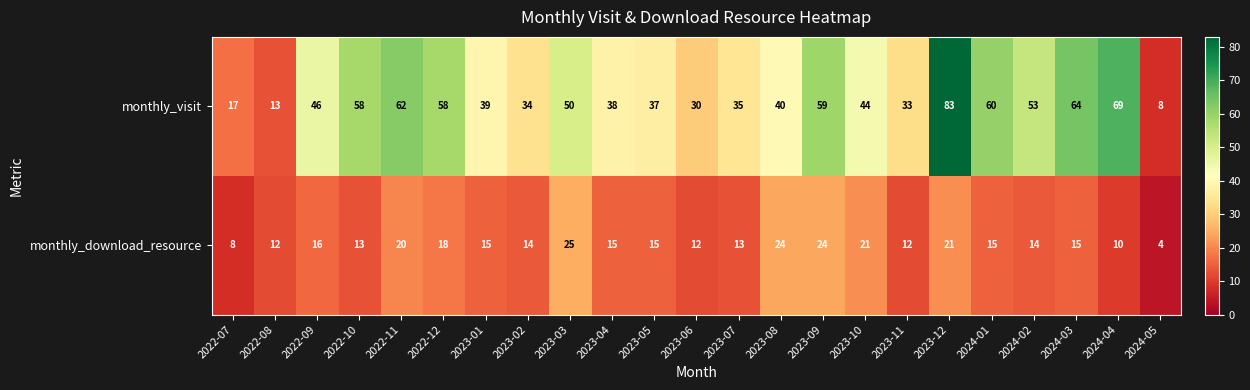

How many distinct data groups are displayed?

2